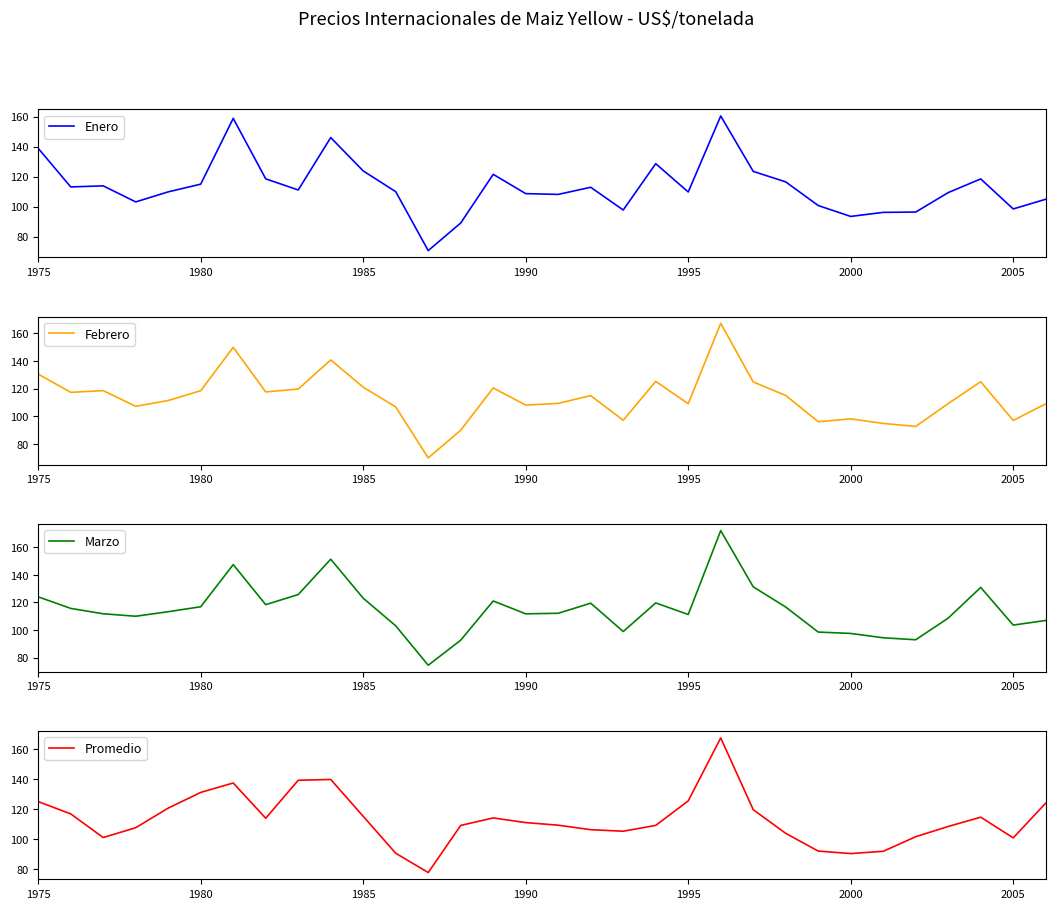

Does the chart have visible grid lines?

No